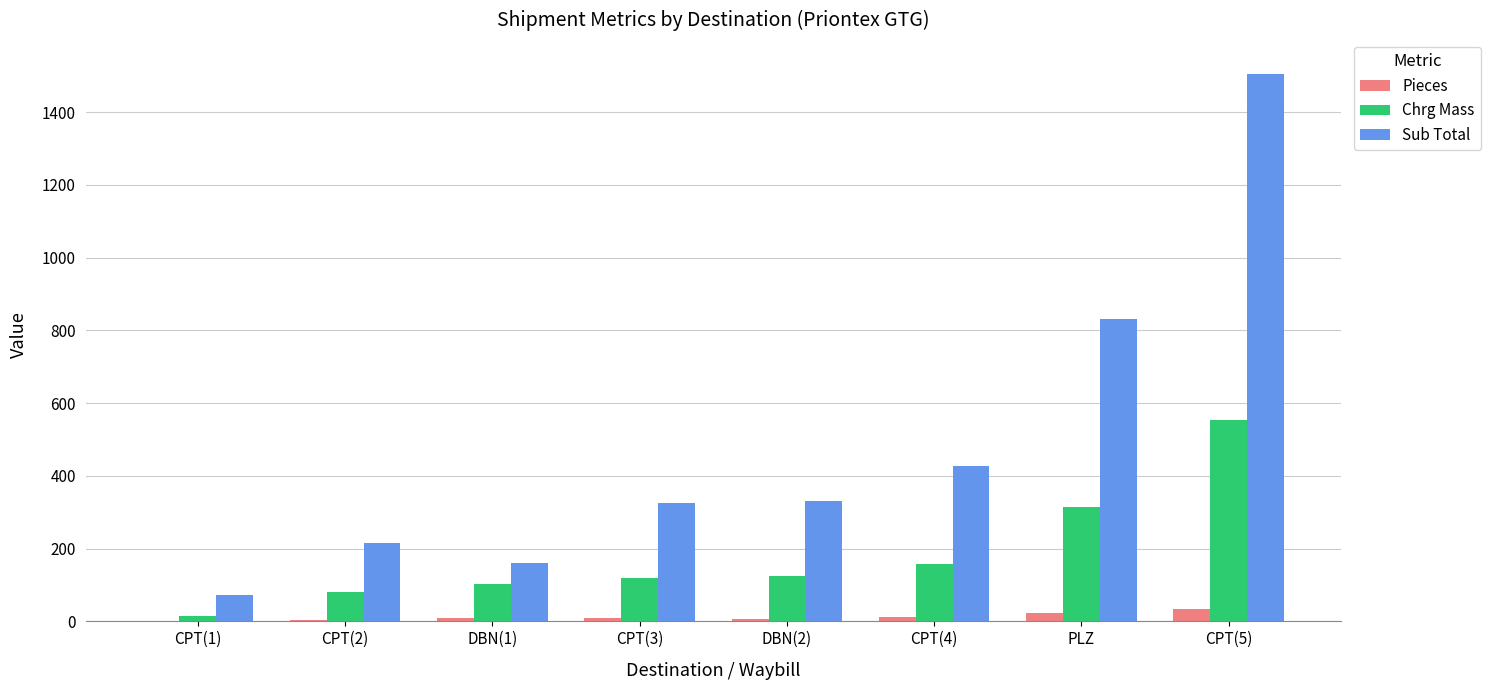

What is the difference between the Pieces values at DBN(2) and CPT(4)?

5.0